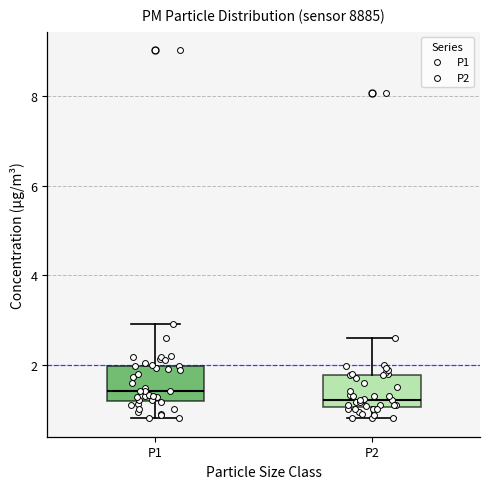

Where does the lower whisker of the box for P2 end on the y-axis? The values are not printed on the chart, so give them approximately, as read against the axis.

0.8